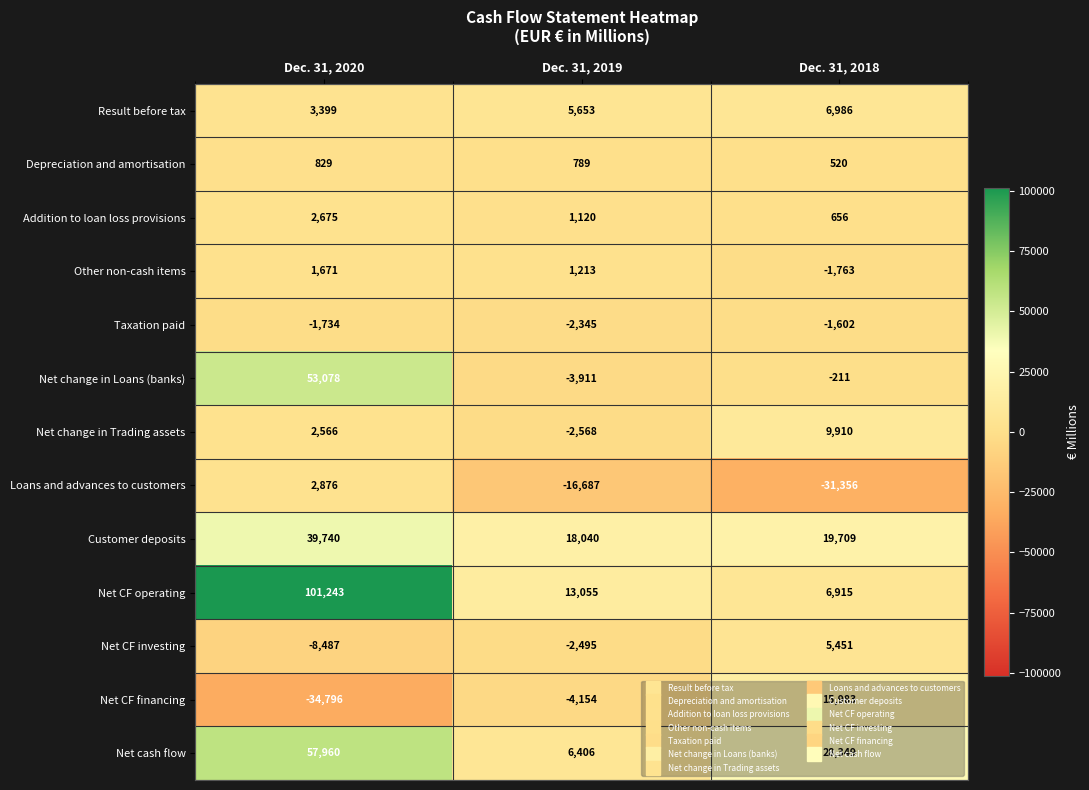

How many positive values does the Net change in Loans (banks) series have?

1